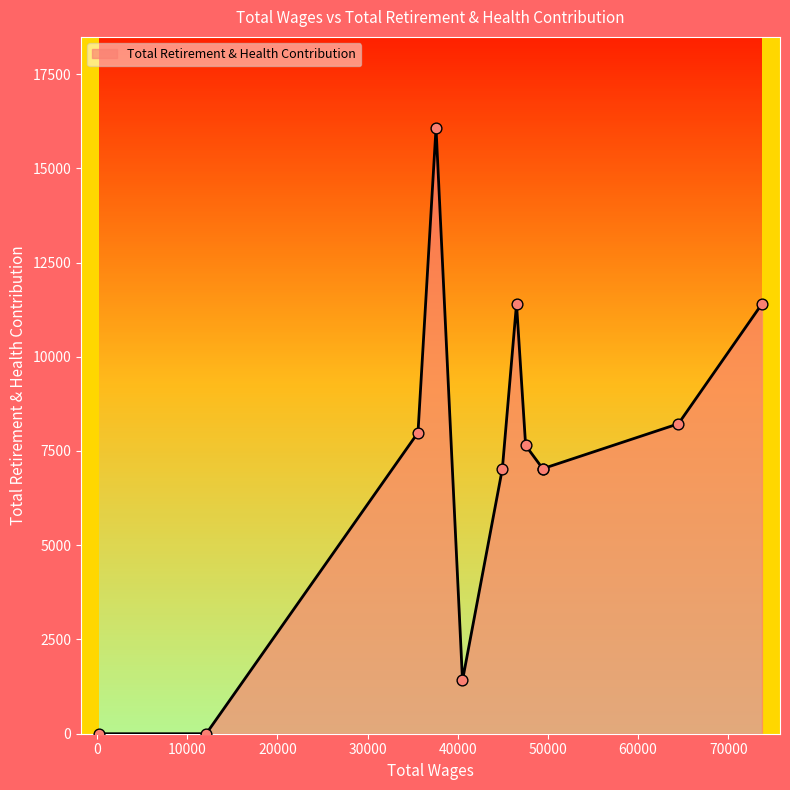

What is the greatest value displayed?

16074